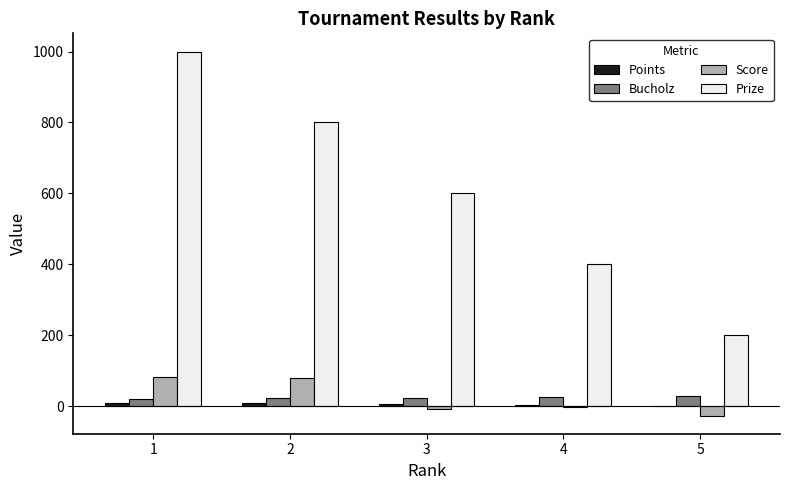

How many groups of bars are there?

5